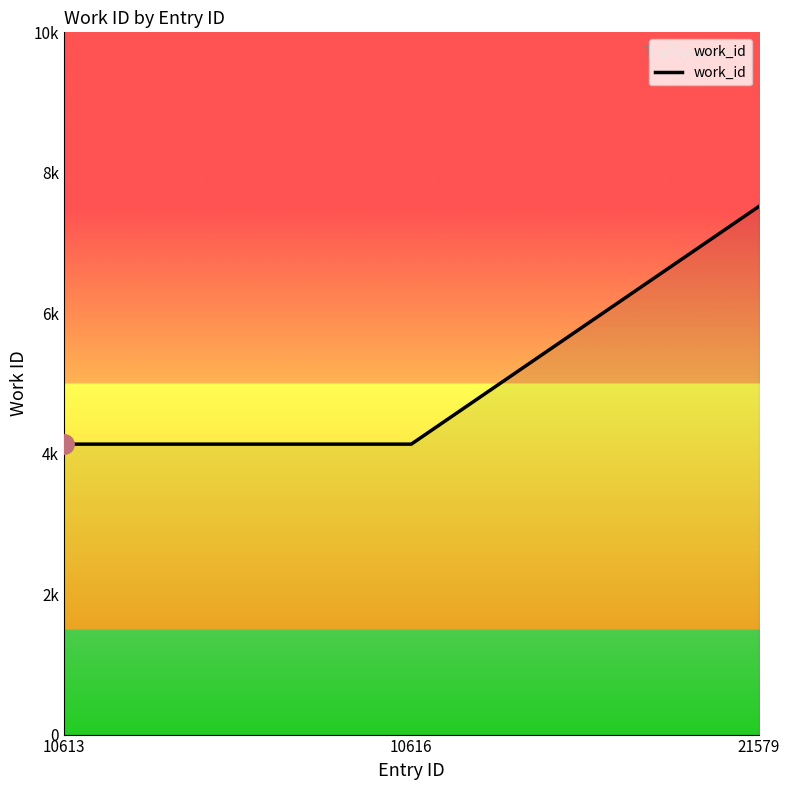

Does the chart have visible grid lines?

No